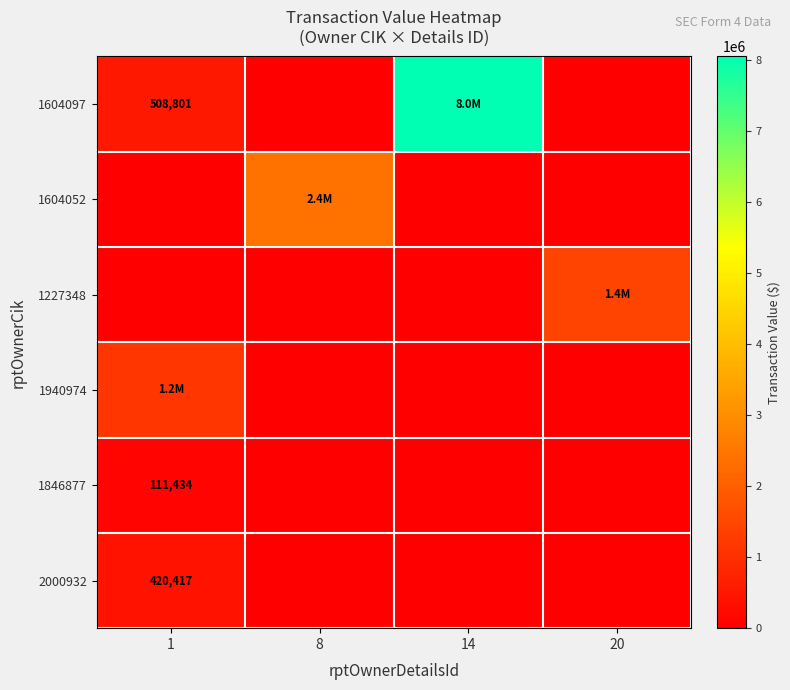

True or false: 1604097 has a value of 508801 at 1.

True